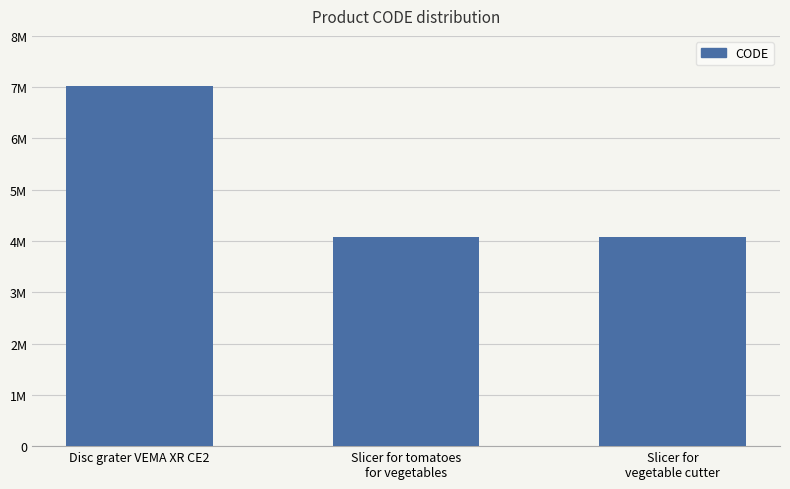

Does the chart contain any negative values?

No